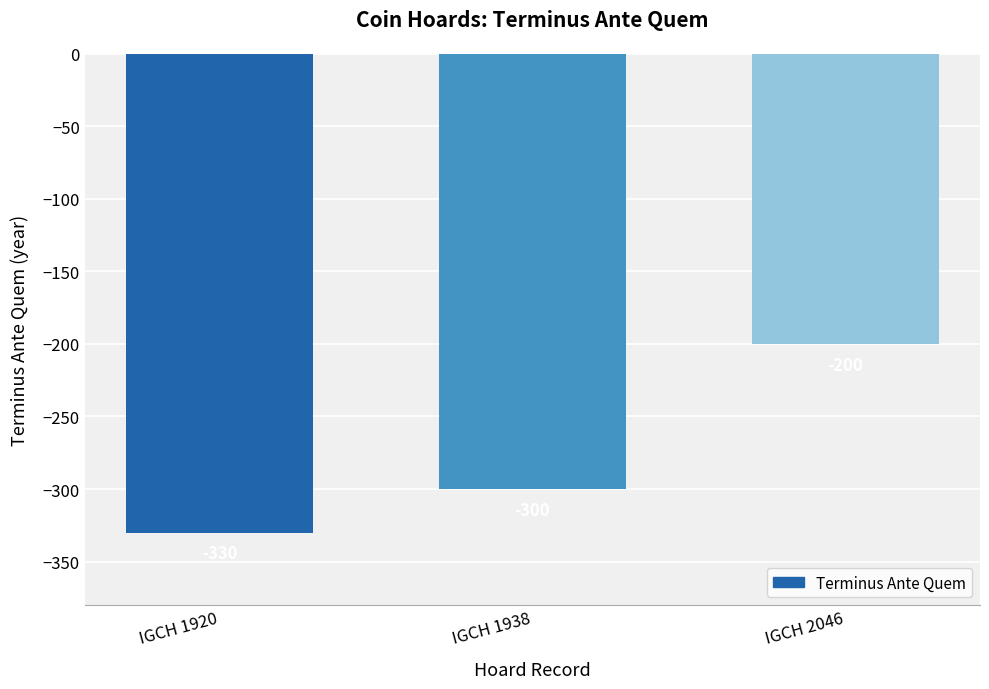

List the labels in order of value, largest first.

IGCH 2046, IGCH 1938, IGCH 1920